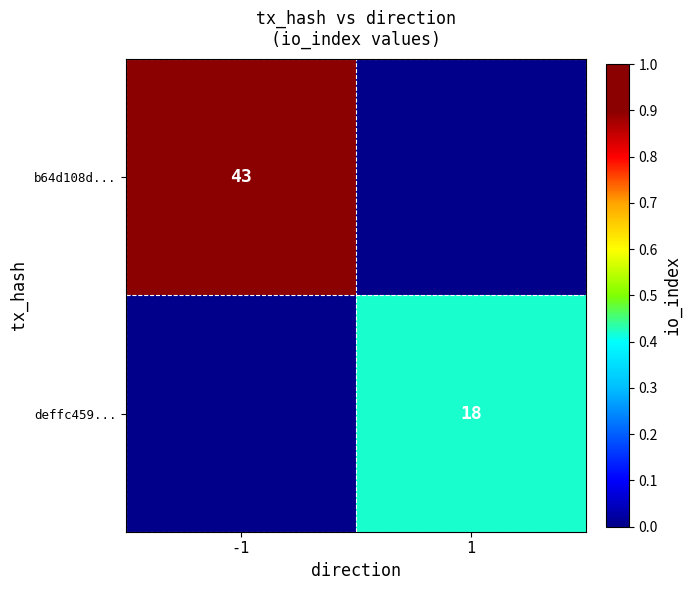

Is it true that deffc459... equals 18 at 1?

True